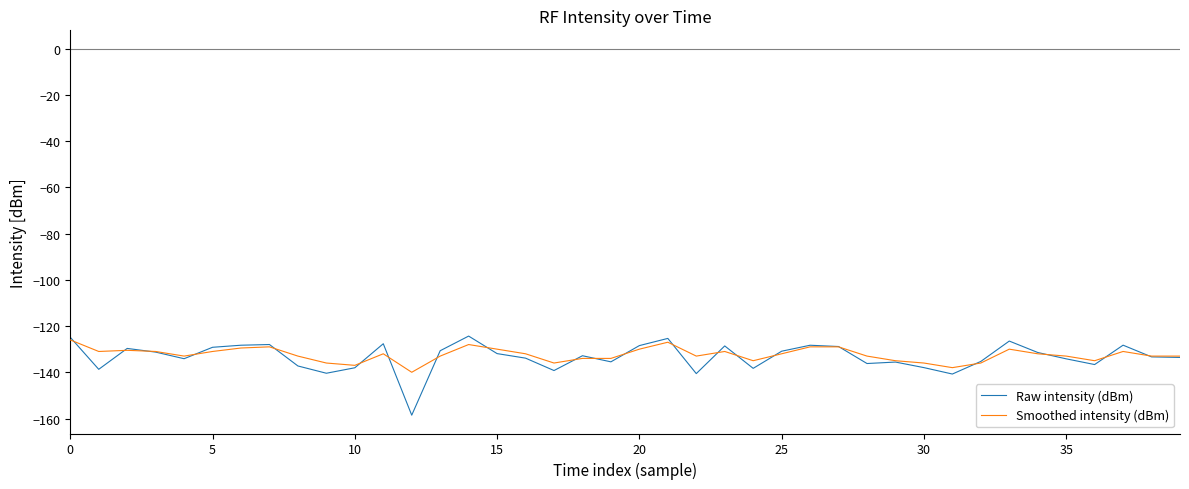

Which series has the widest spread of values?

Raw intensity (dBm)